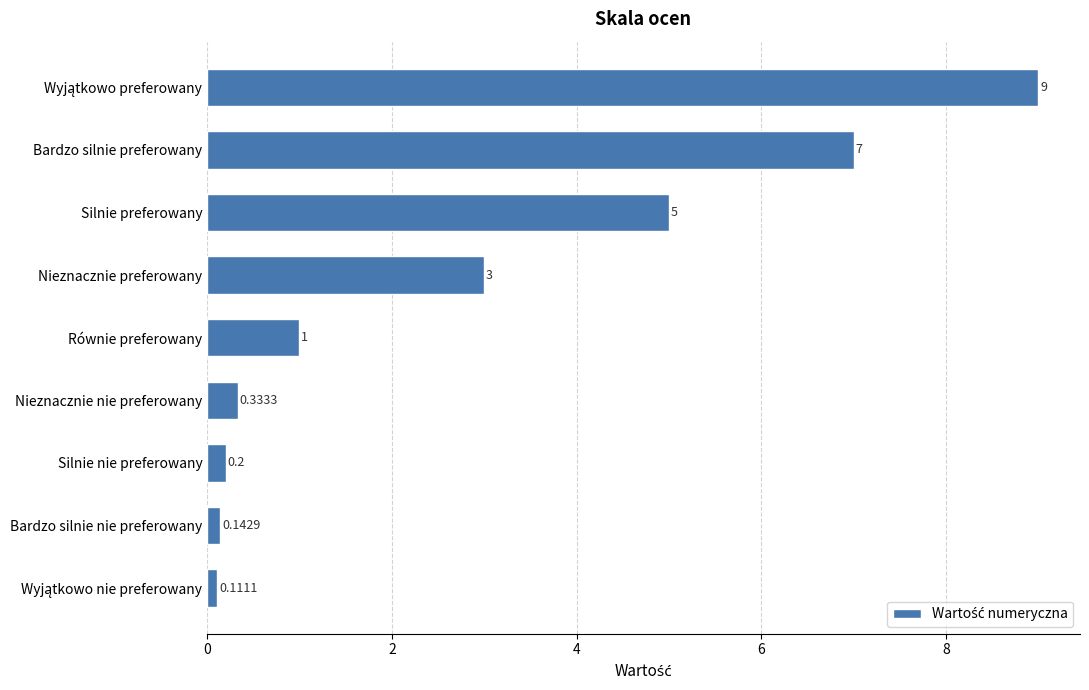

Where is the data nearest to the value 4?

Nieznacznie preferowany